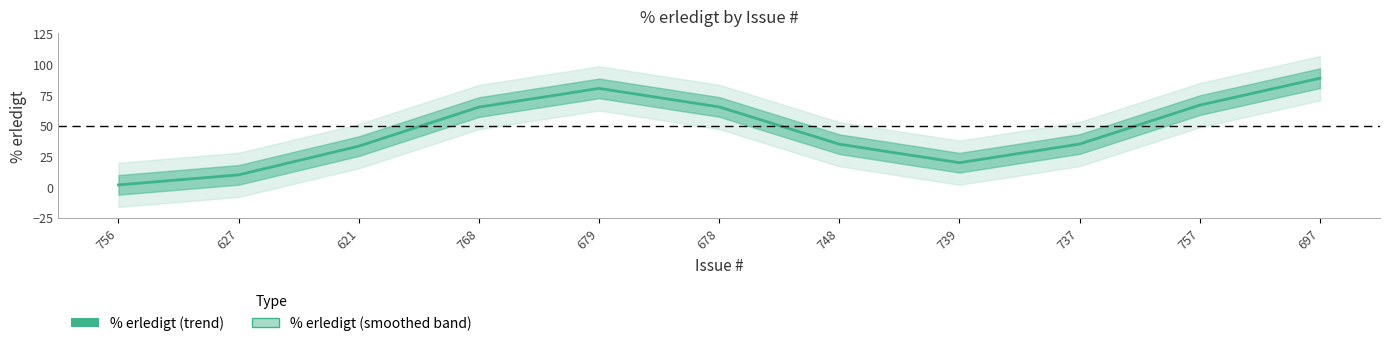

Does the chart have visible grid lines?

No